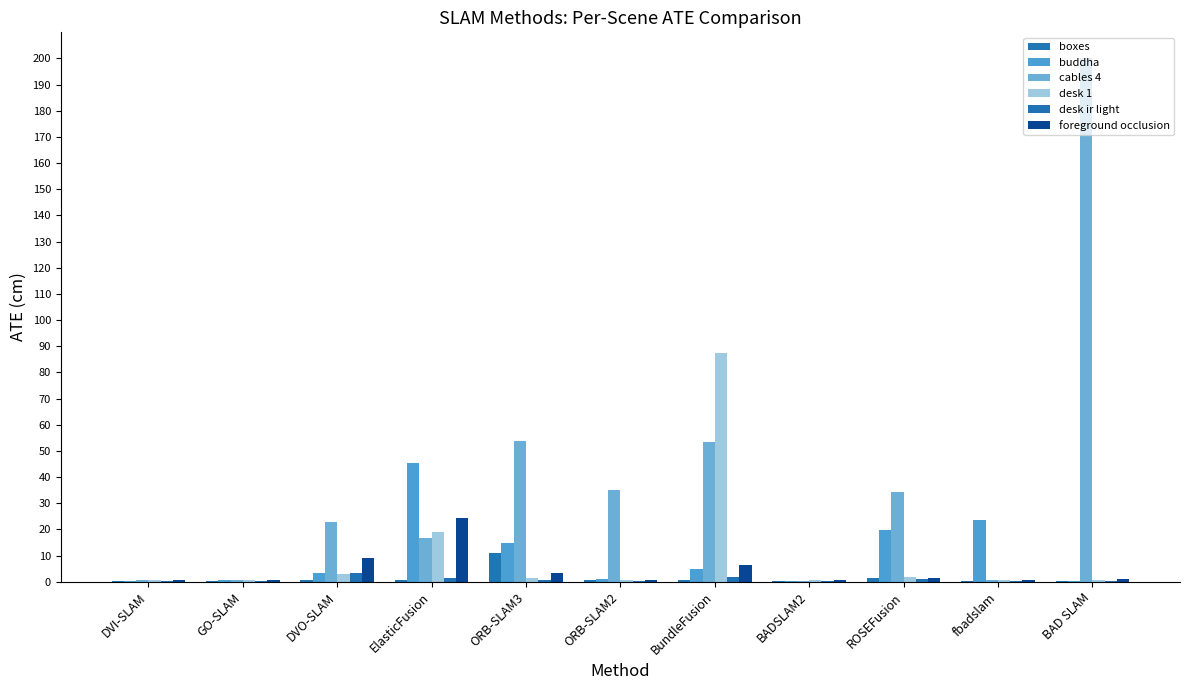

Does the chart contain stacked bars?

No